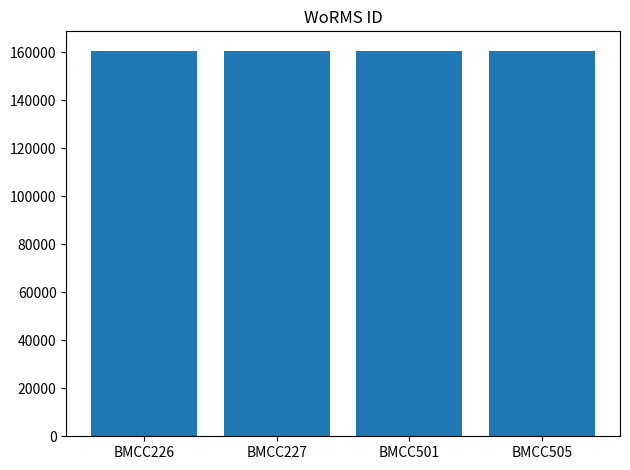

The chart shows a value of 160591 at BMCC226. True or false?

True